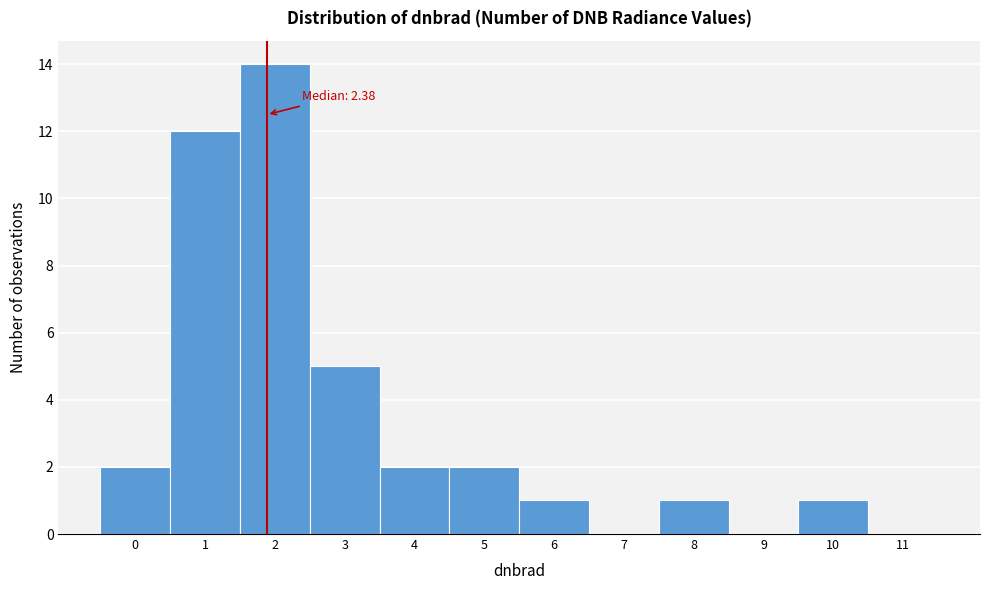

Reading left to right, transcribe all the data shown in this chart.

0=2	1=12	2=14	3=5	4=2	5=2	6=1	7=0	8=1	9=0	10=1	11=0